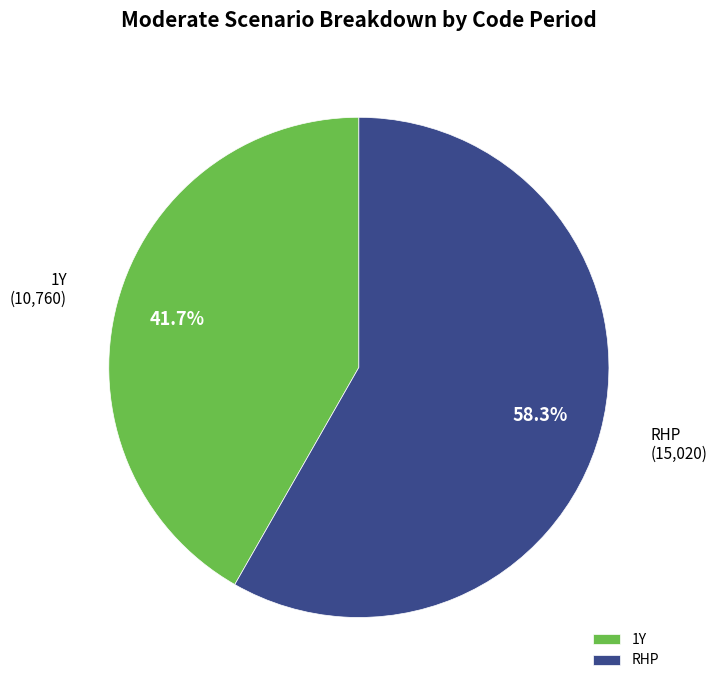

To the nearest percent, what is the difference between the 1Y and RHP slice percentages?

17%